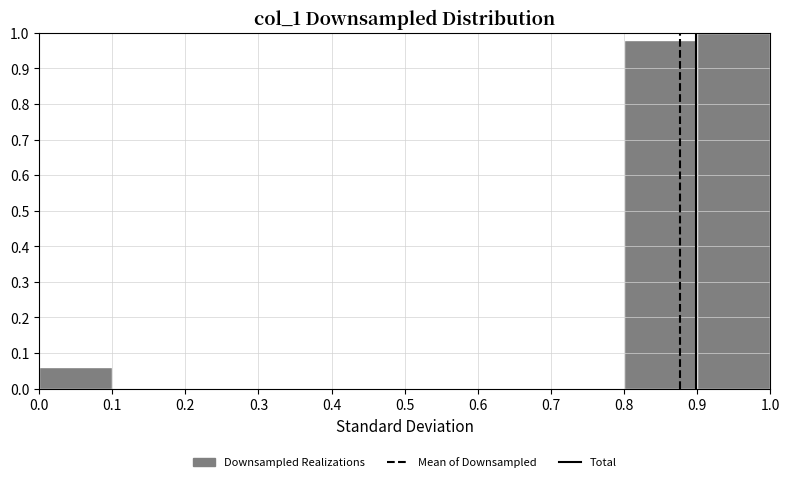

Which range on the x-axis has the tallest bar?

0.9 to 1.0